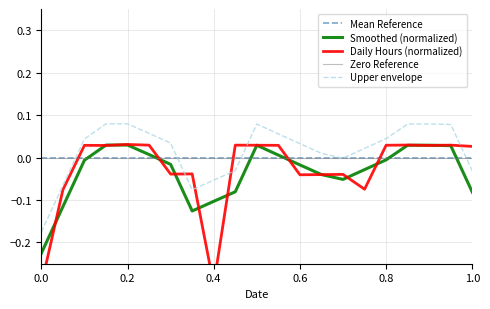

True or false: Upper envelope and Smoothed (normalized) cross at least once.

False